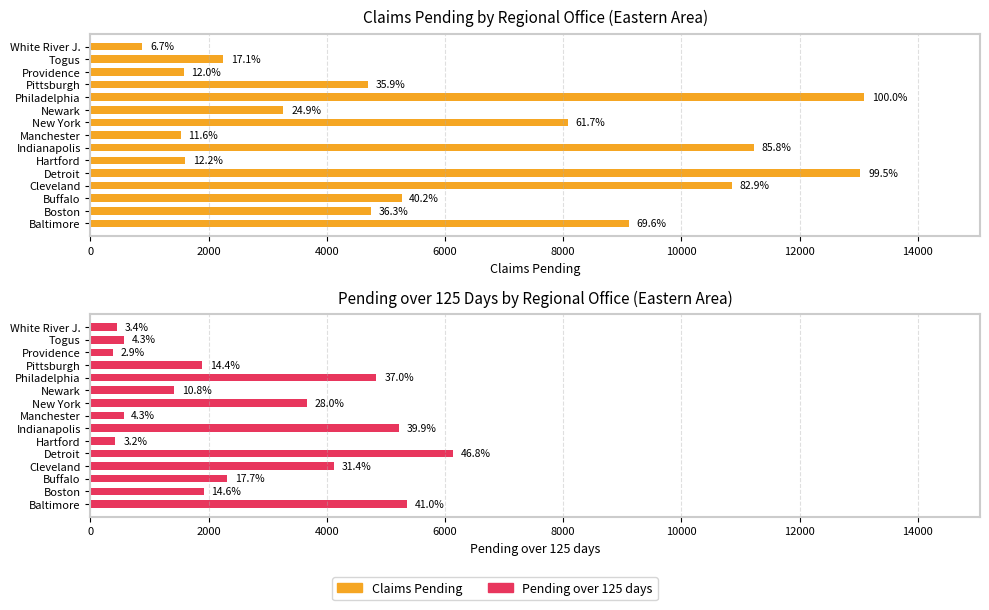

What are all the series names shown in the legend?

Claims Pending, Pending over 125 days